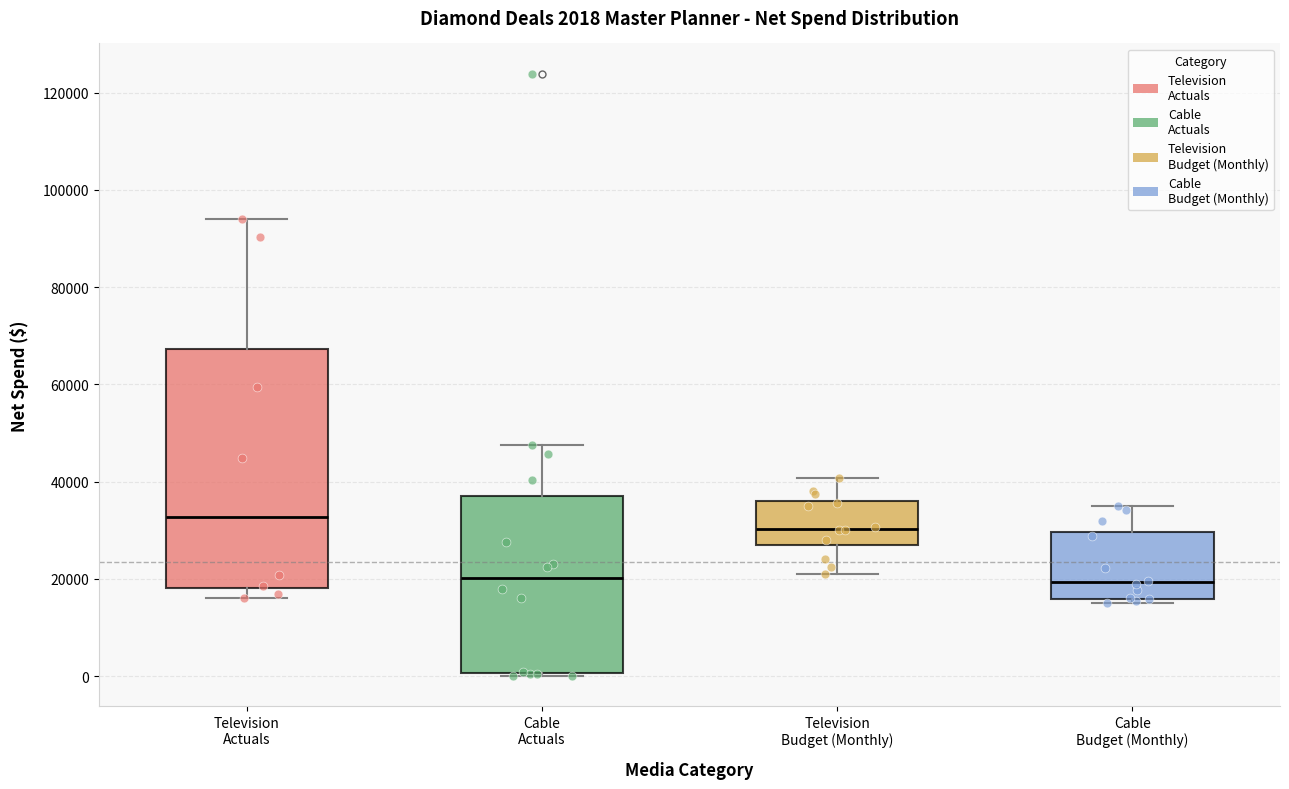

Which box's median line is the highest?

Television Actuals